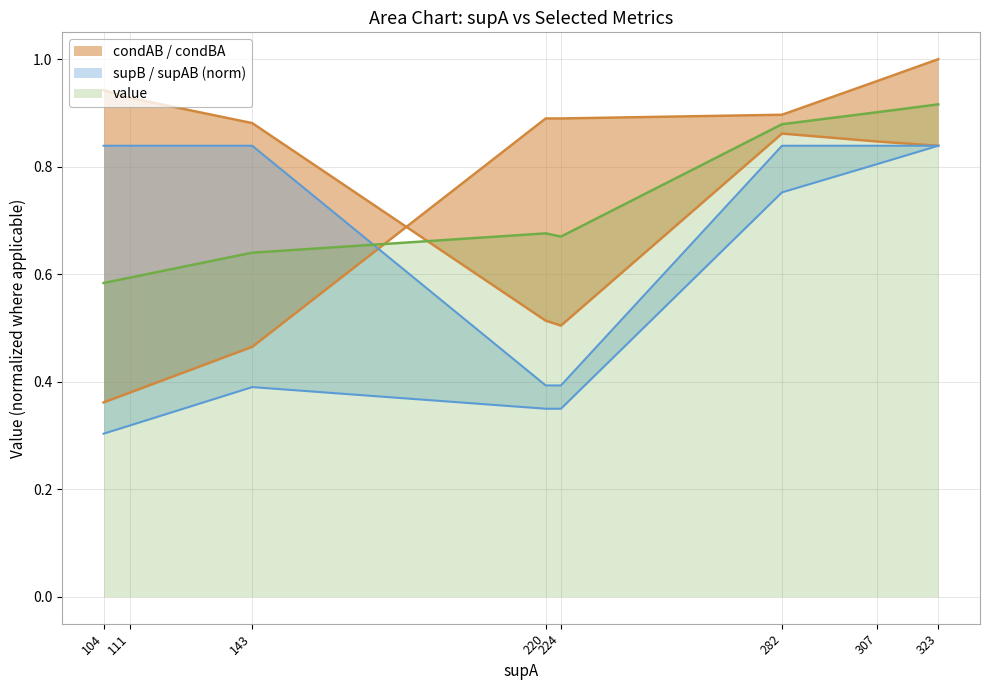

At which category is the sum across all series the highest?

323